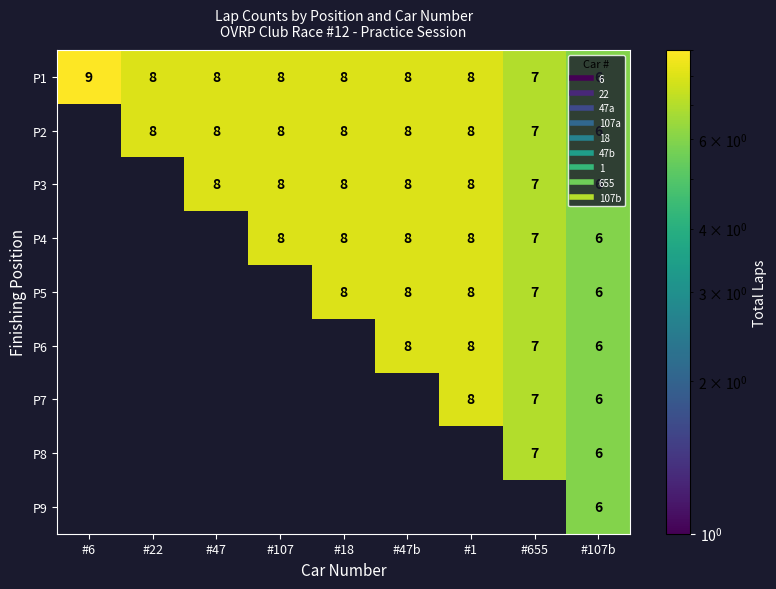

Between #47b and #1, which is larger?

#47b